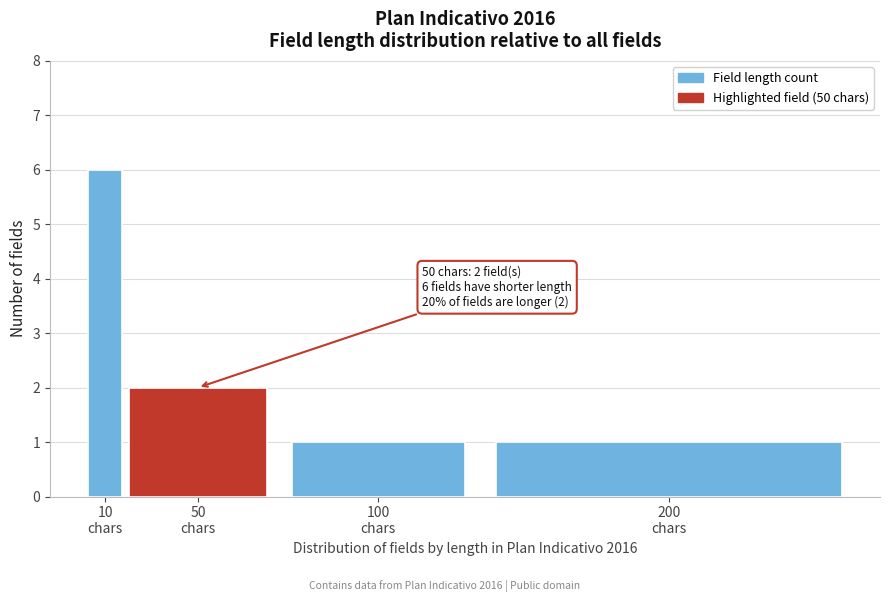

Reading left to right, what are all the values shown in this chart?

6	2	1	1